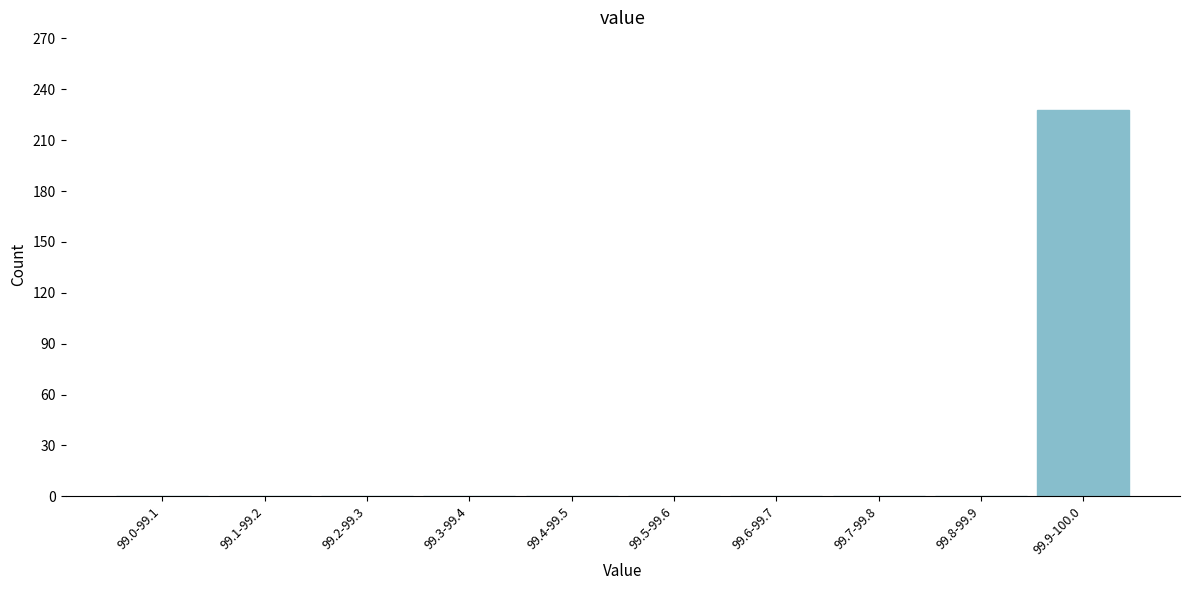

Reading left to right, what are all the values shown in this chart?

99.0-99.1=0	99.1-99.2=0	99.2-99.3=0	99.3-99.4=0	99.4-99.5=0	99.5-99.6=0	99.6-99.7=0	99.7-99.8=0	99.8-99.9=0	99.9-100.0=228